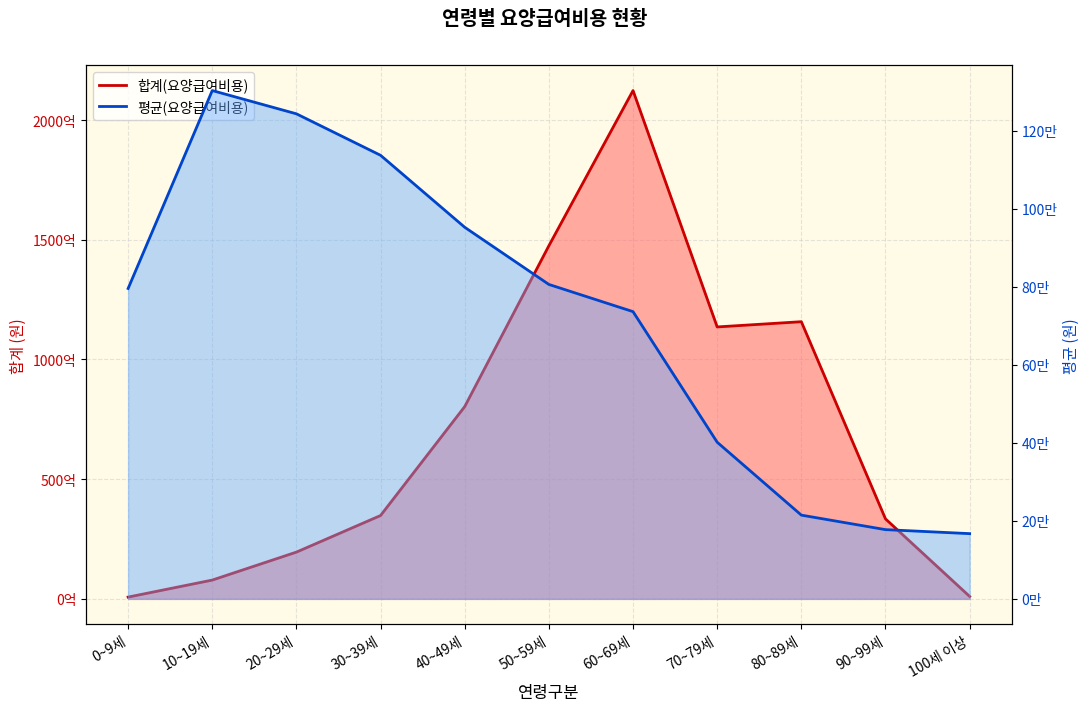

How many lines are shown in the chart?

2